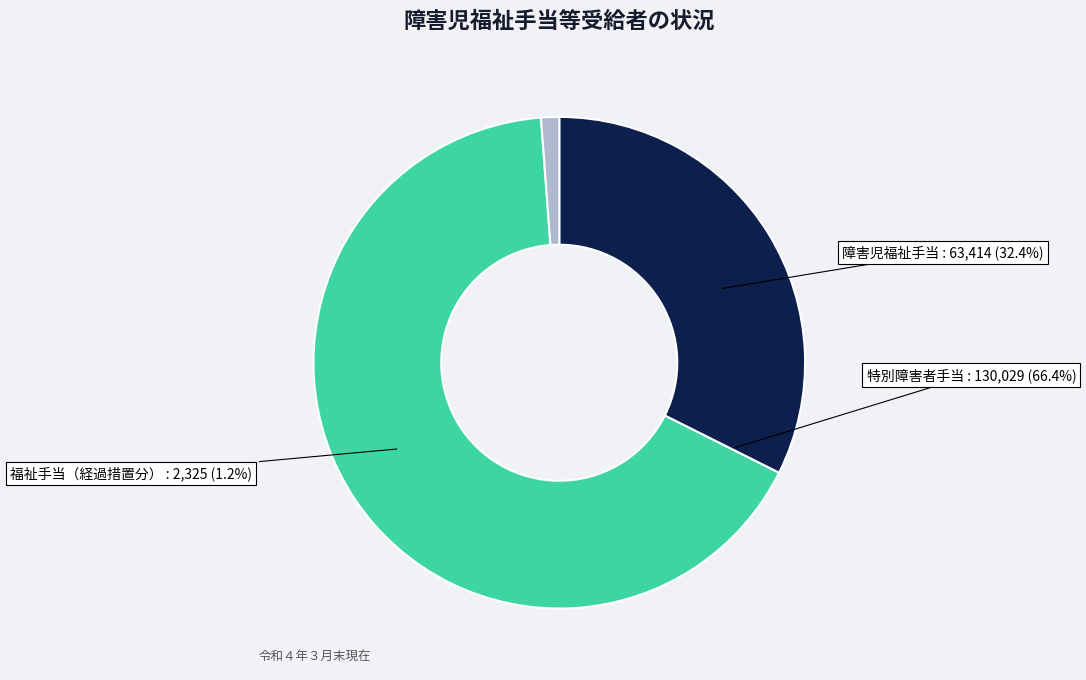

To the nearest percent, what is the difference between the largest and smallest slice percentages?

65%